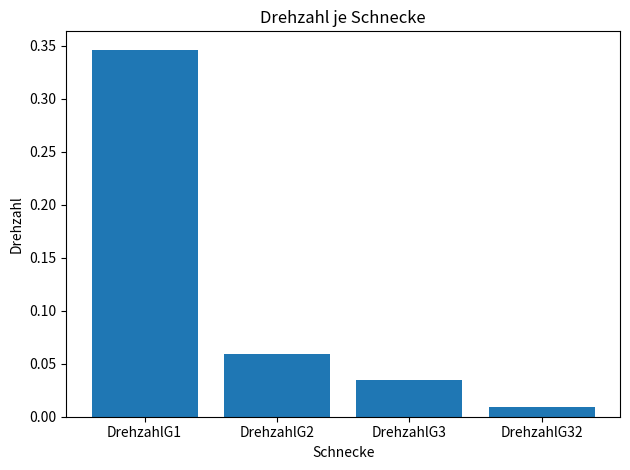

Which label corresponds to the largest value in the chart?

DrehzahlG1